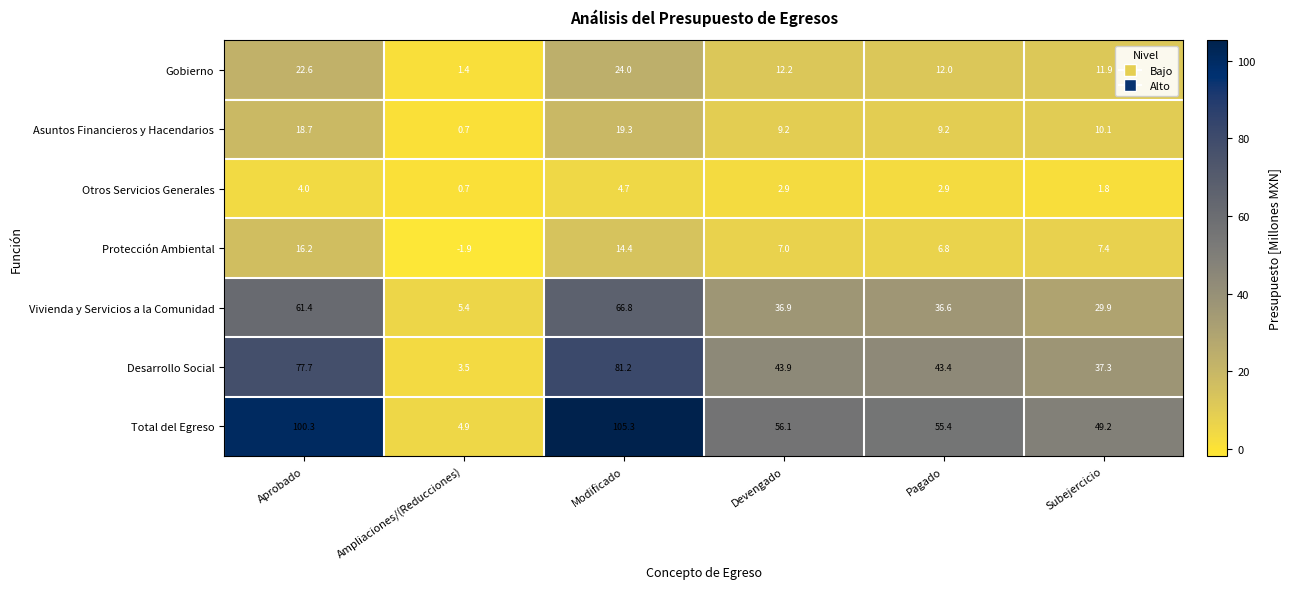

What is the spread (max minus min) of values at Ampliaciones/(Reducciones)?

7.3